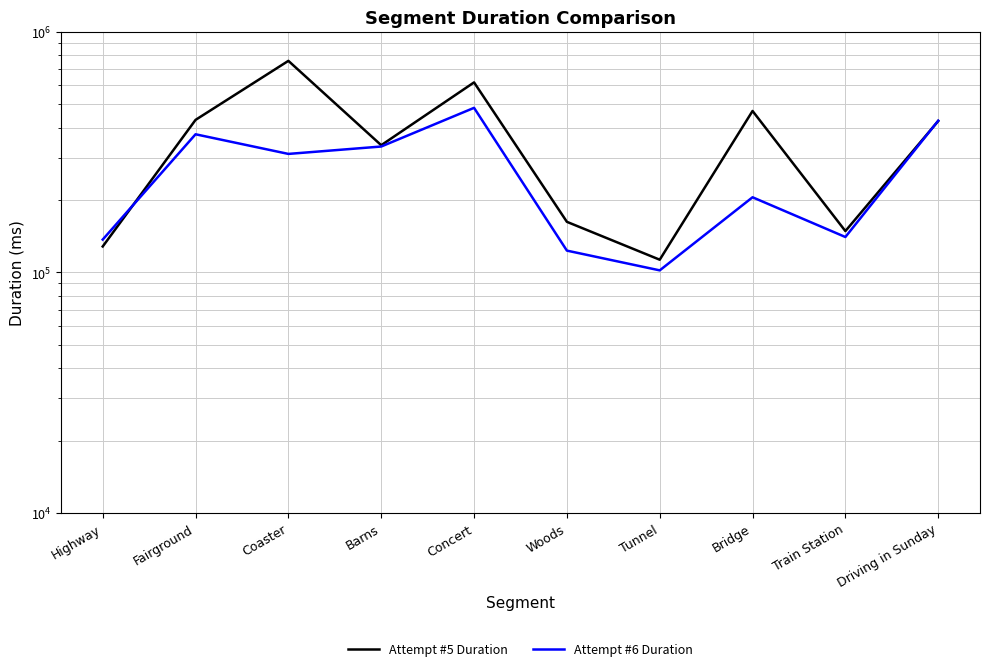

At which category is the sum across all series the highest?

Concert